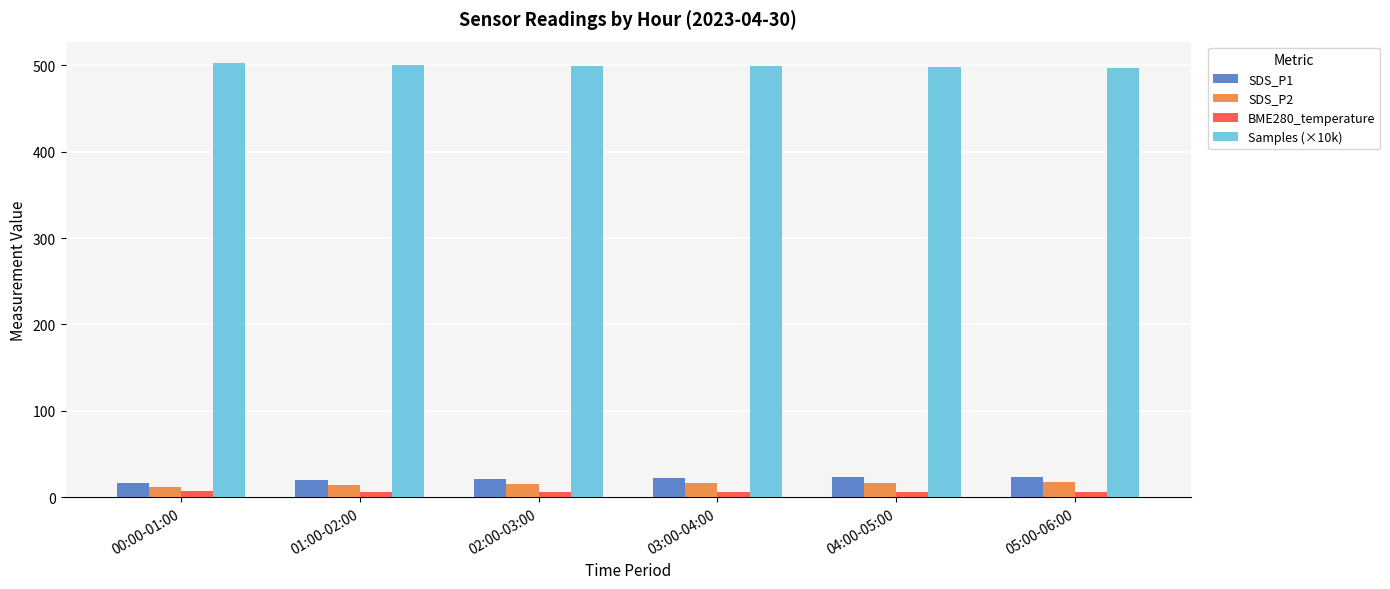

What is the spread (max minus min) of values at 02:00-03:00?

493.4